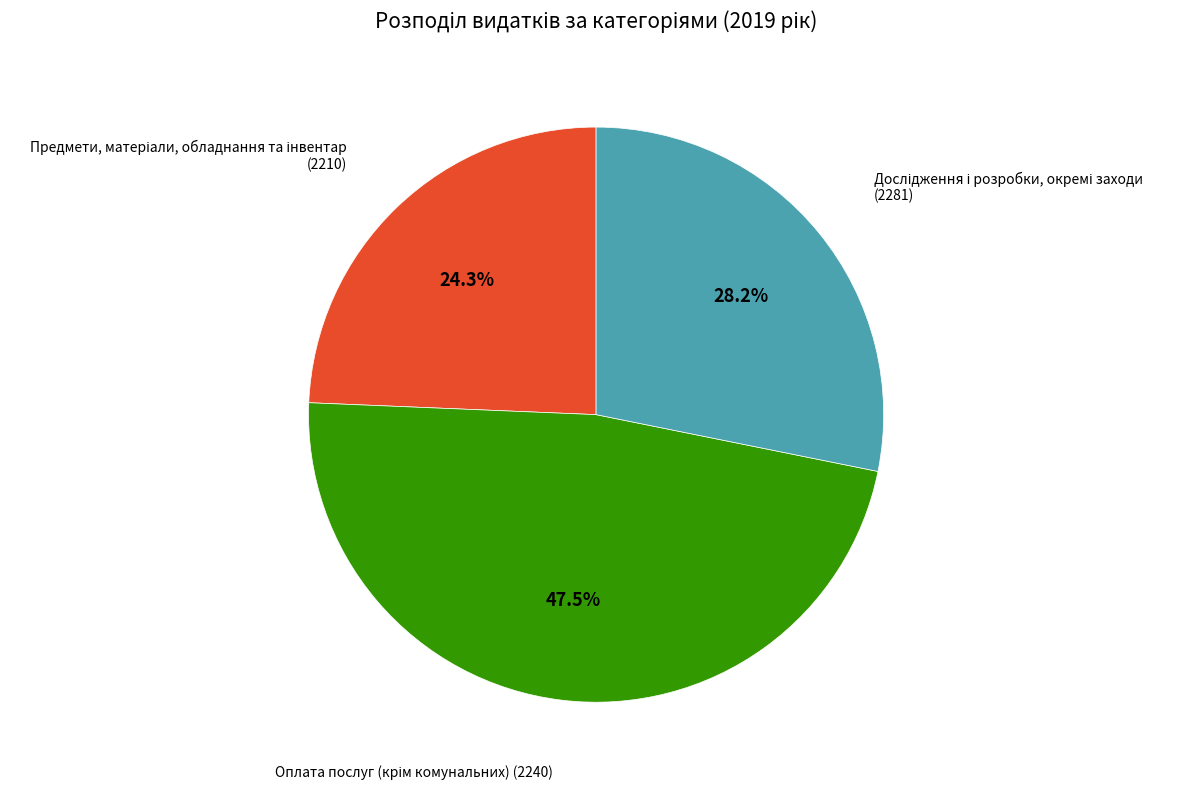

Does any single category account for the majority?

No